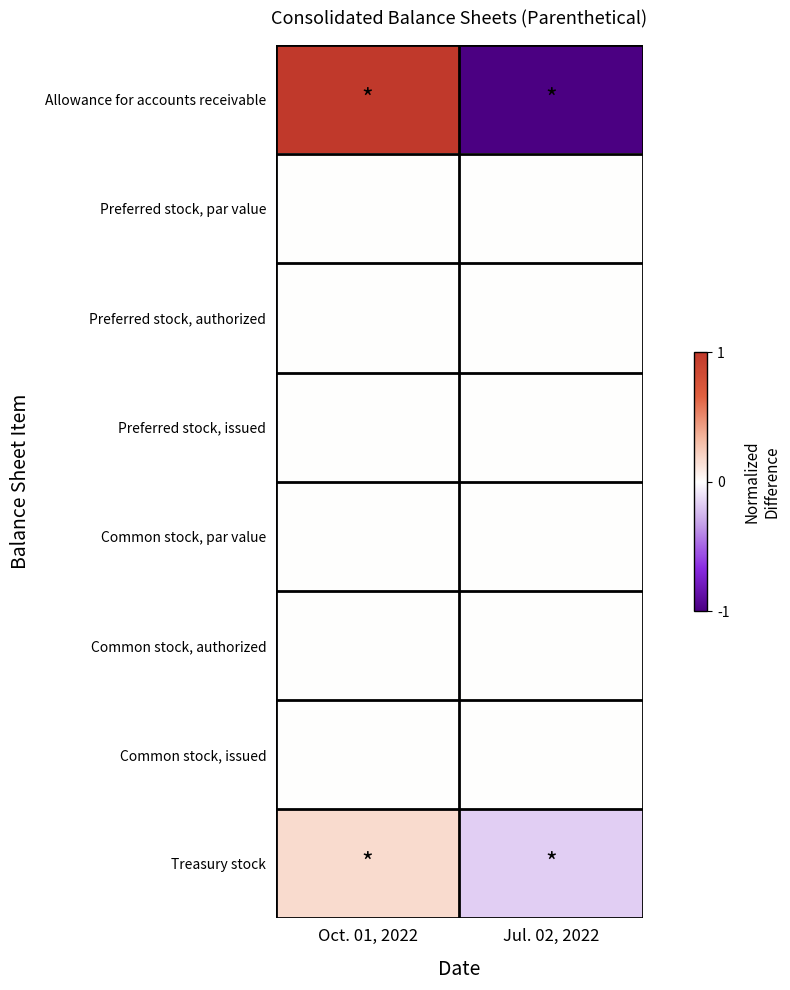

Count the number of data series in this chart.

8